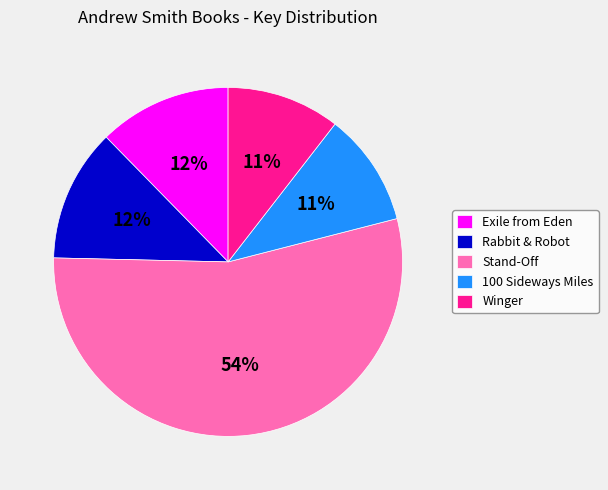

What percentage is the 100 Sideways Miles slice, to the nearest percent?

11%